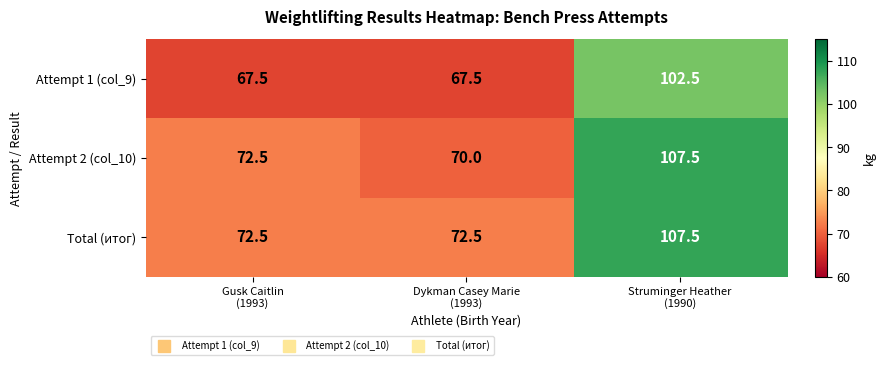

What is the total value across all series at Struminger Heather
(1990)?

317.5